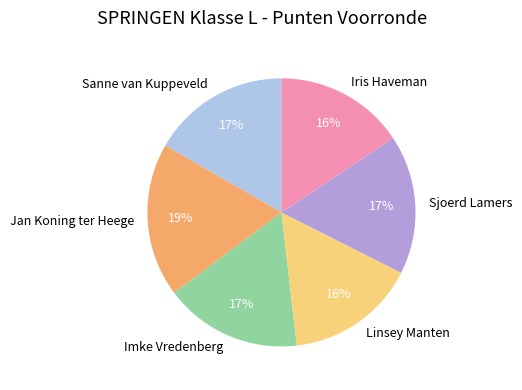

To the nearest percent, what portion does Jan Koning ter Heege represent?

19%